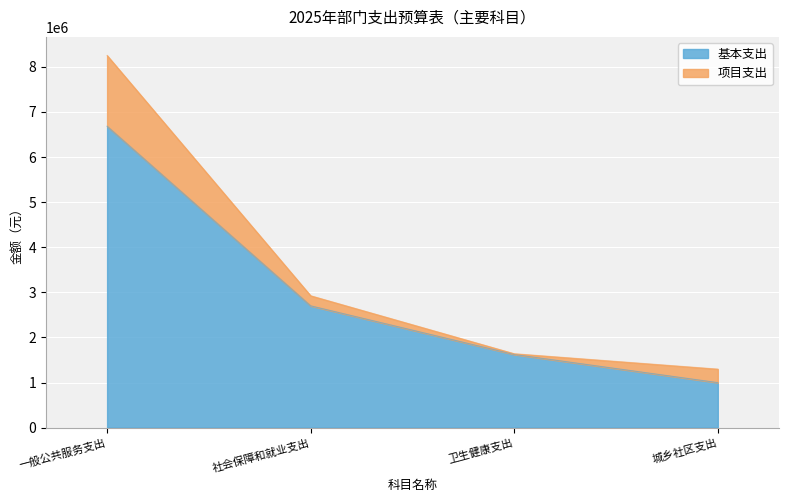

Reading left to right, extract all data points from this chart.

一般公共服务支出=6683589.5	社会保障和就业支出=2700320.7	卫生健康支出=1621542.5	城乡社区支出=997315.8